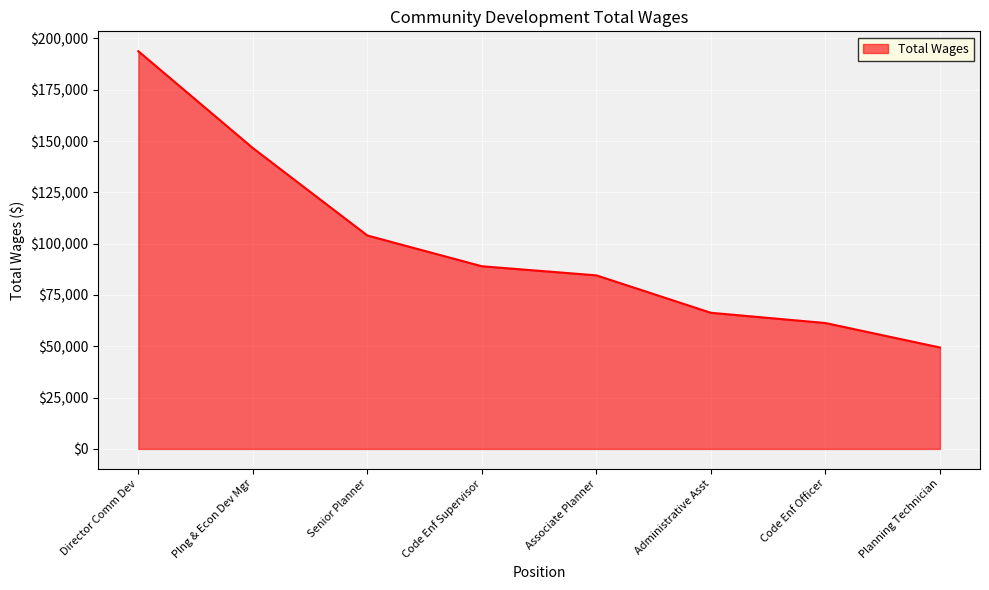

How many series are shown in this chart?

1